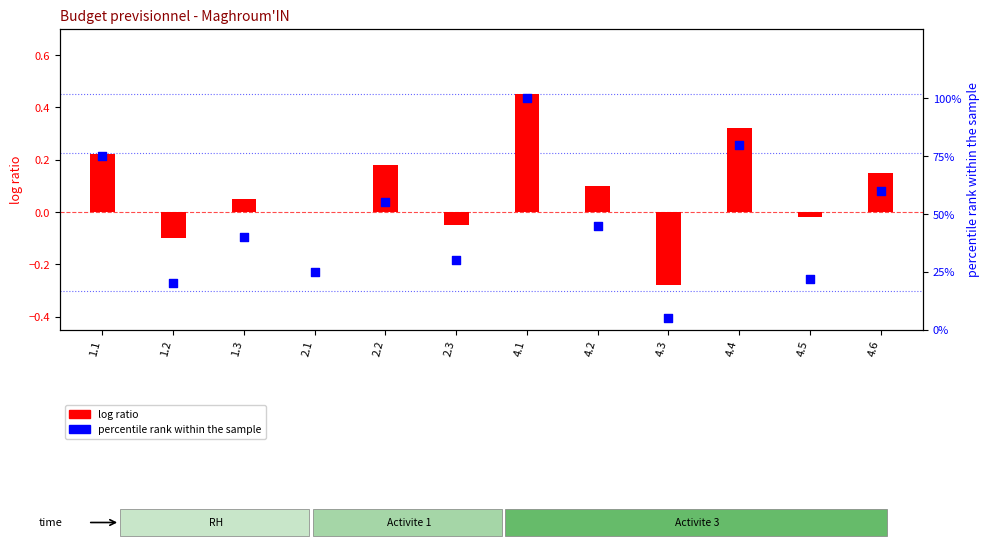

Which series contains the lowest Y value?

log ratio